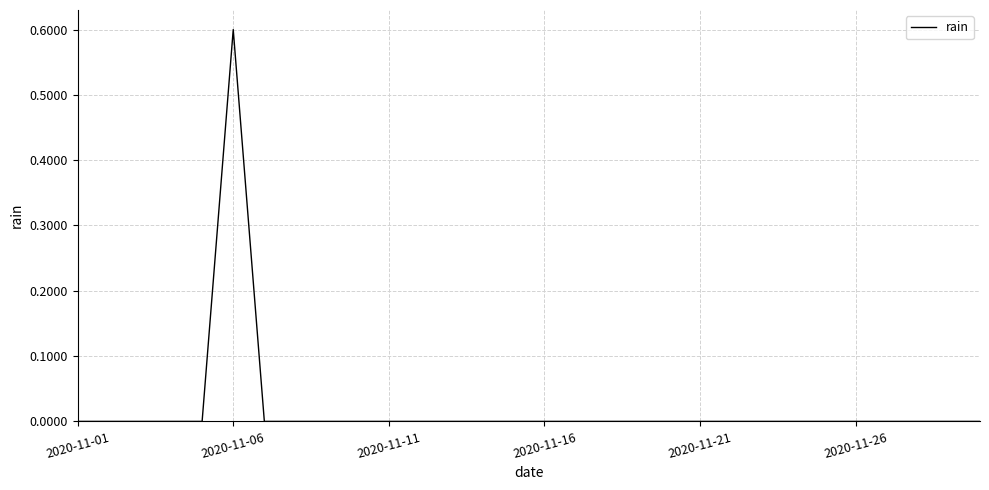

What is the greatest value displayed?

0.6